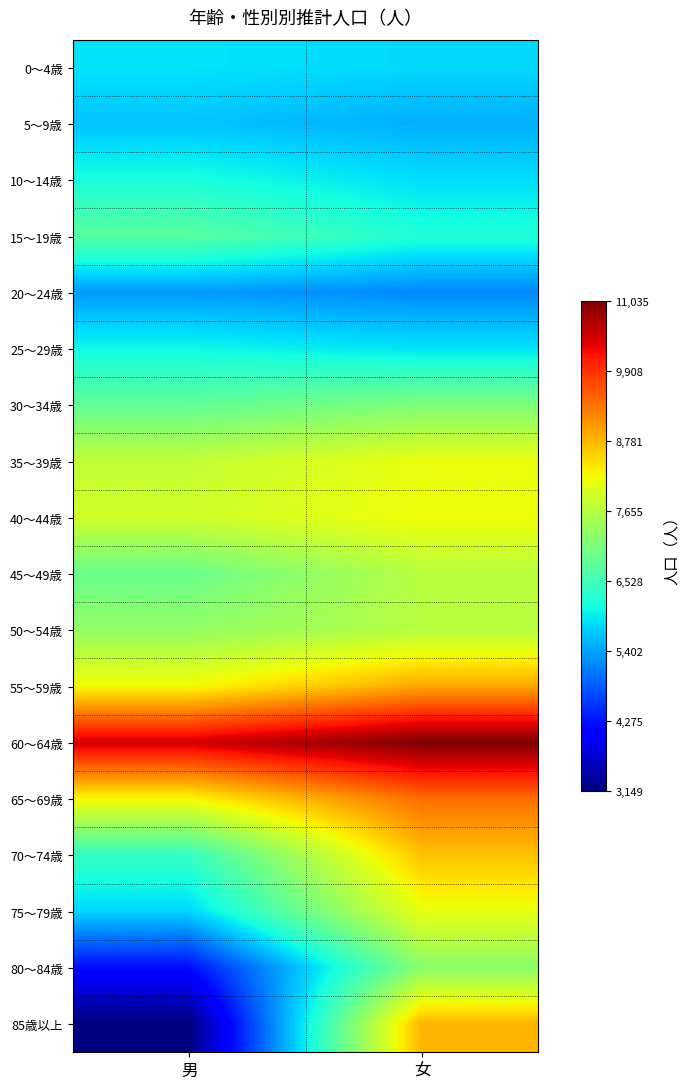

At 女, list the series in order from smallest to largest.

20～24歳, 5～9歳, 0～4歳, 10～14歳, 25～29歳, 15～19歳, 30～34歳, 80～84歳, 50～54歳, 45～49歳, 35～39歳, 75～79歳, 40～44歳, 70～74歳, 85歳以上, 55～59歳, 65～69歳, 60～64歳